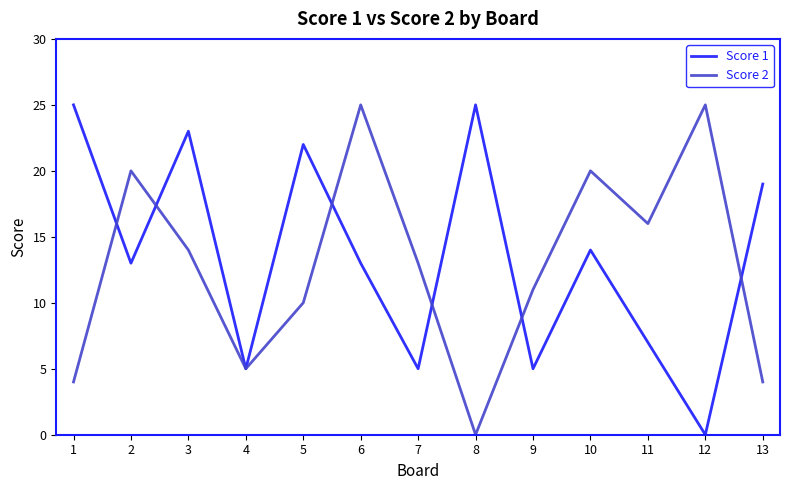

True or false: Score 1 and Score 2 intersect in this chart.

True